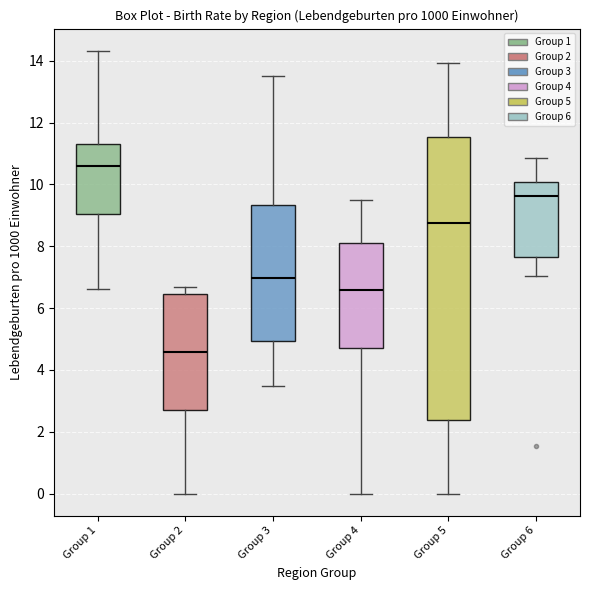

Which box's median line is the highest?

Group 1